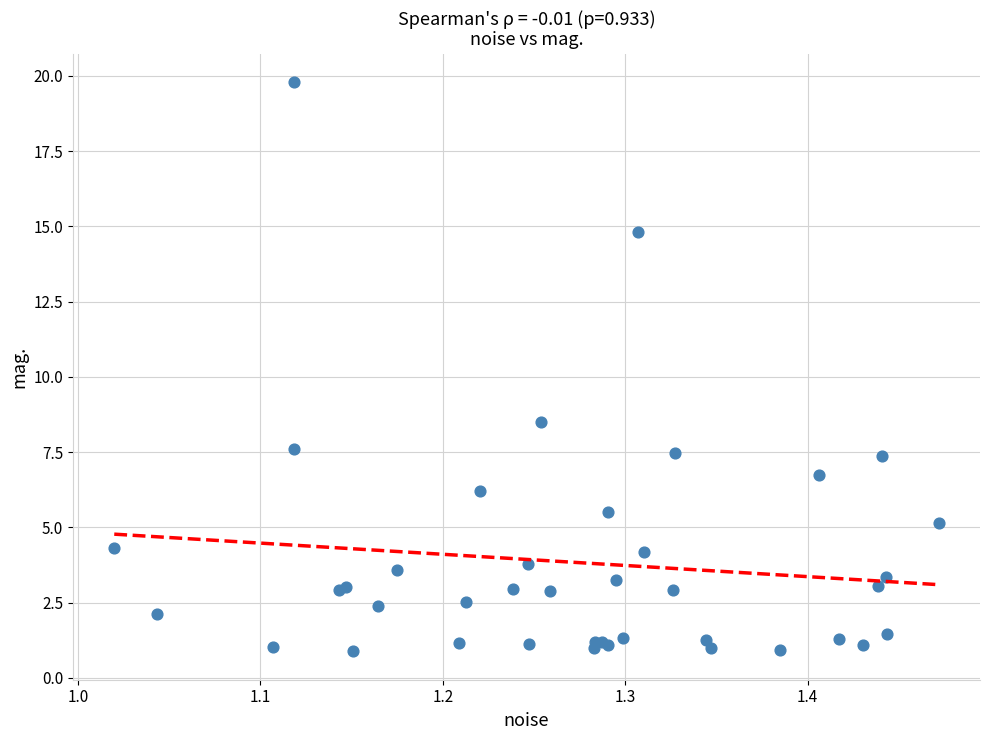

What Y value in the scatter plot is closest to 10?

8.5